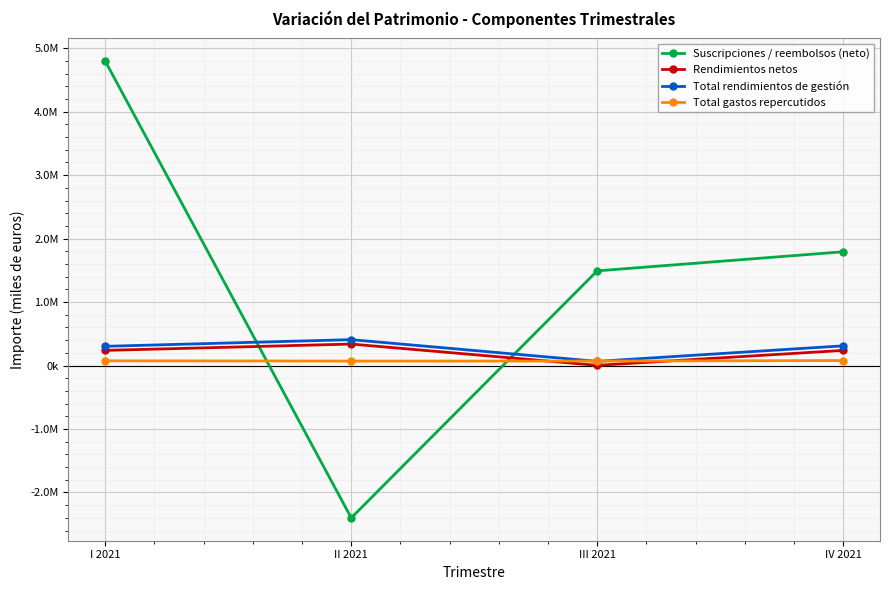

At how many categories does at least one series exceed 4706409?

1